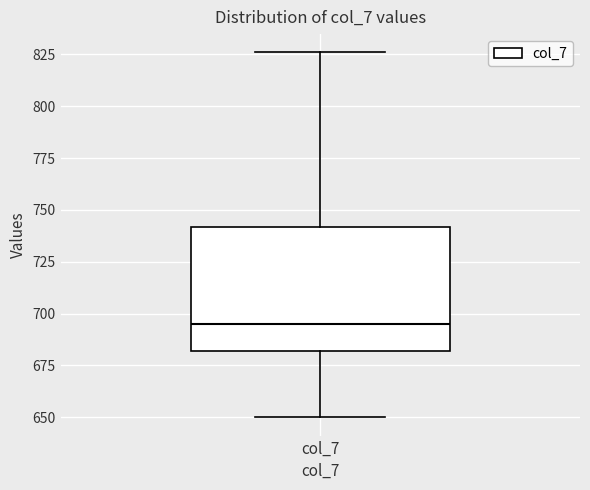

Transcribe this box plot: give where the median line is, the range the box spans, and where the two whiskers end, as read against the y-axis. The values are not printed on the chart, so give them approximately, as read against the axis.

median 695, box 680 to 740, whiskers 650 to 825